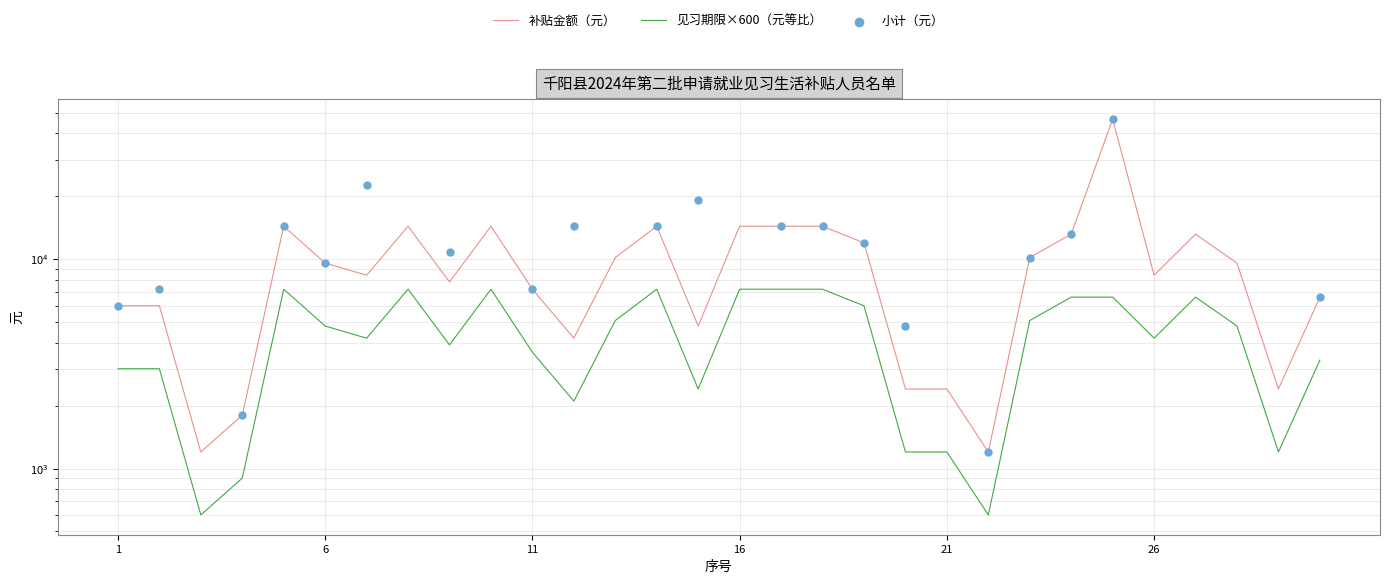

Which series has the widest spread of Y values?

补贴金额（元）